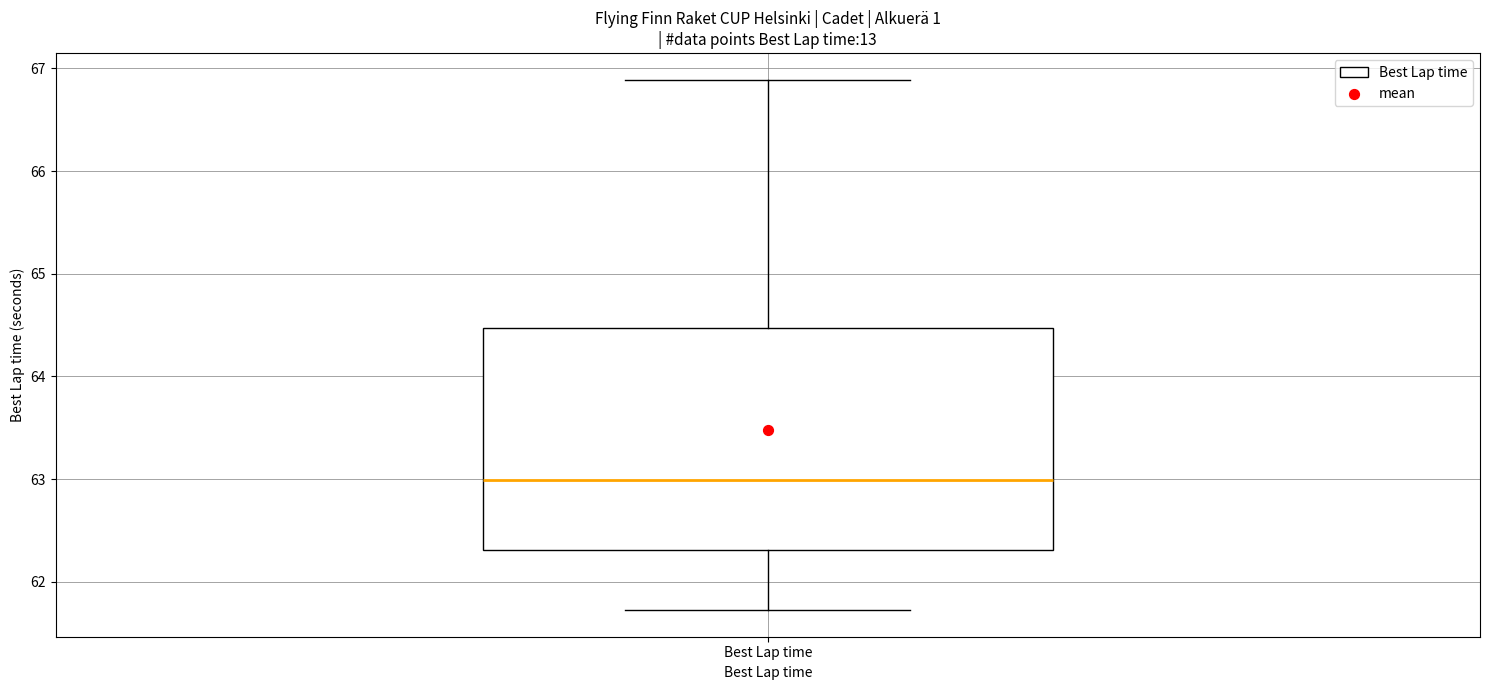

Read this box plot against the y-axis: the position of the median line, the range covered by the box, and the ends of both whiskers. The values are not printed on the chart, so give them approximately, as read against the axis.

median 63.0, box 62.3 to 64.5, whiskers 61.7 to 66.9